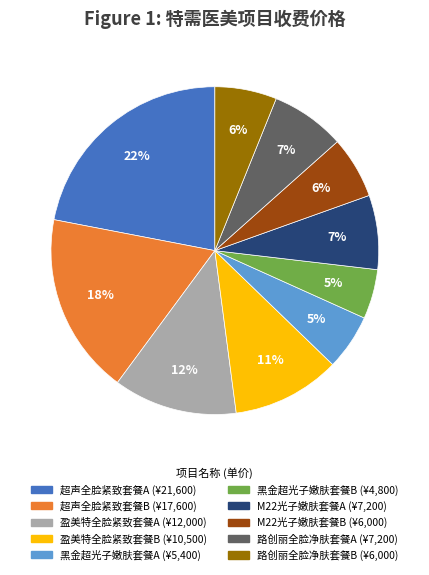

Combined, do 路创丽全脸净肤套餐B and 盈美特全脸紧致套餐B account for over 50%?

No